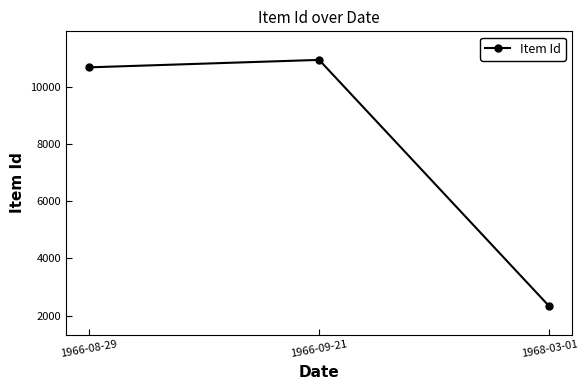

Reading left to right, transcribe all the data shown in this chart.

1966-08-29=10690	1966-09-21=10951	1968-03-01=2326